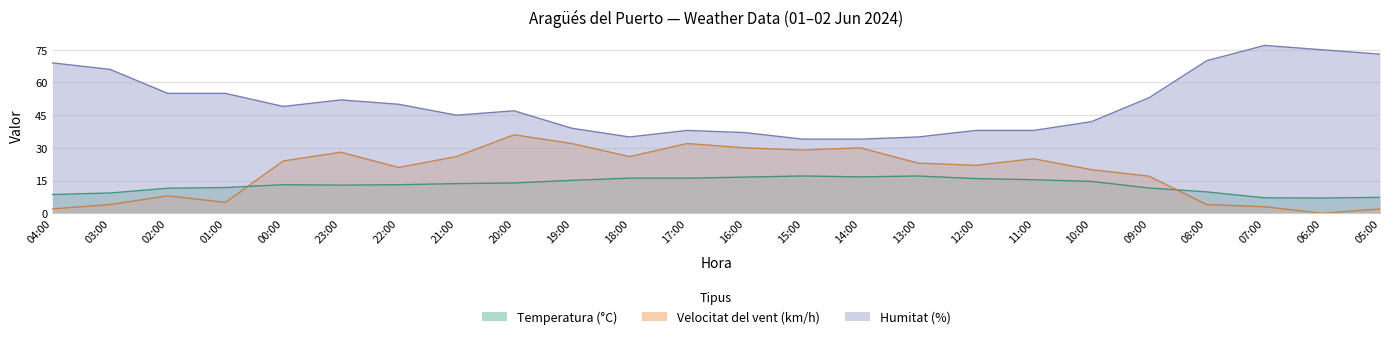

What position from the right is 19:00?

15